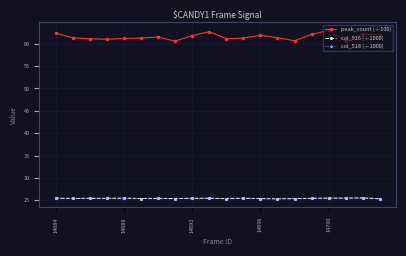

Is this an area chart (filled region under the line)?

No